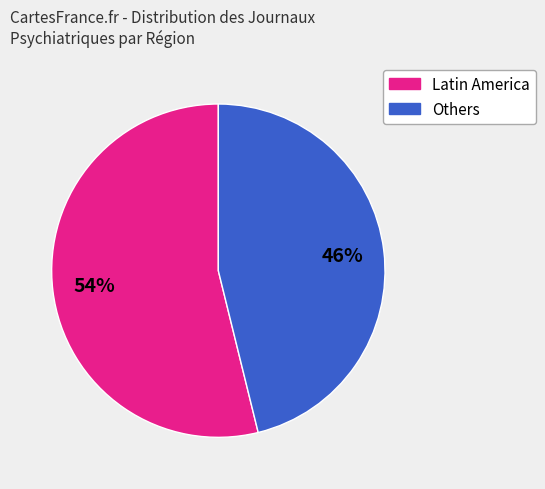

Is there any slice that represents more than half of the pie?

Yes